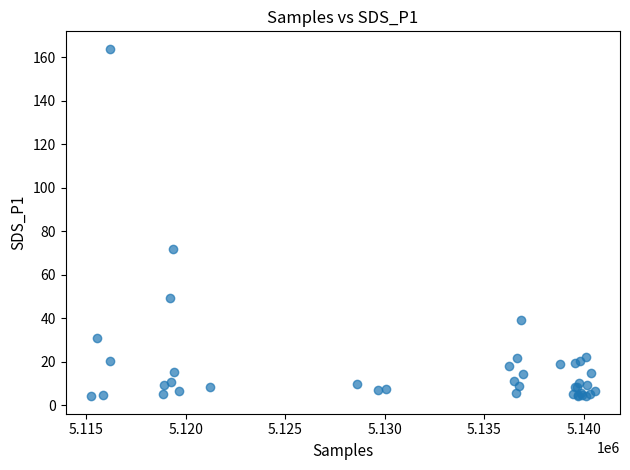

What Y value in the scatter plot is closest to 84?

72.1